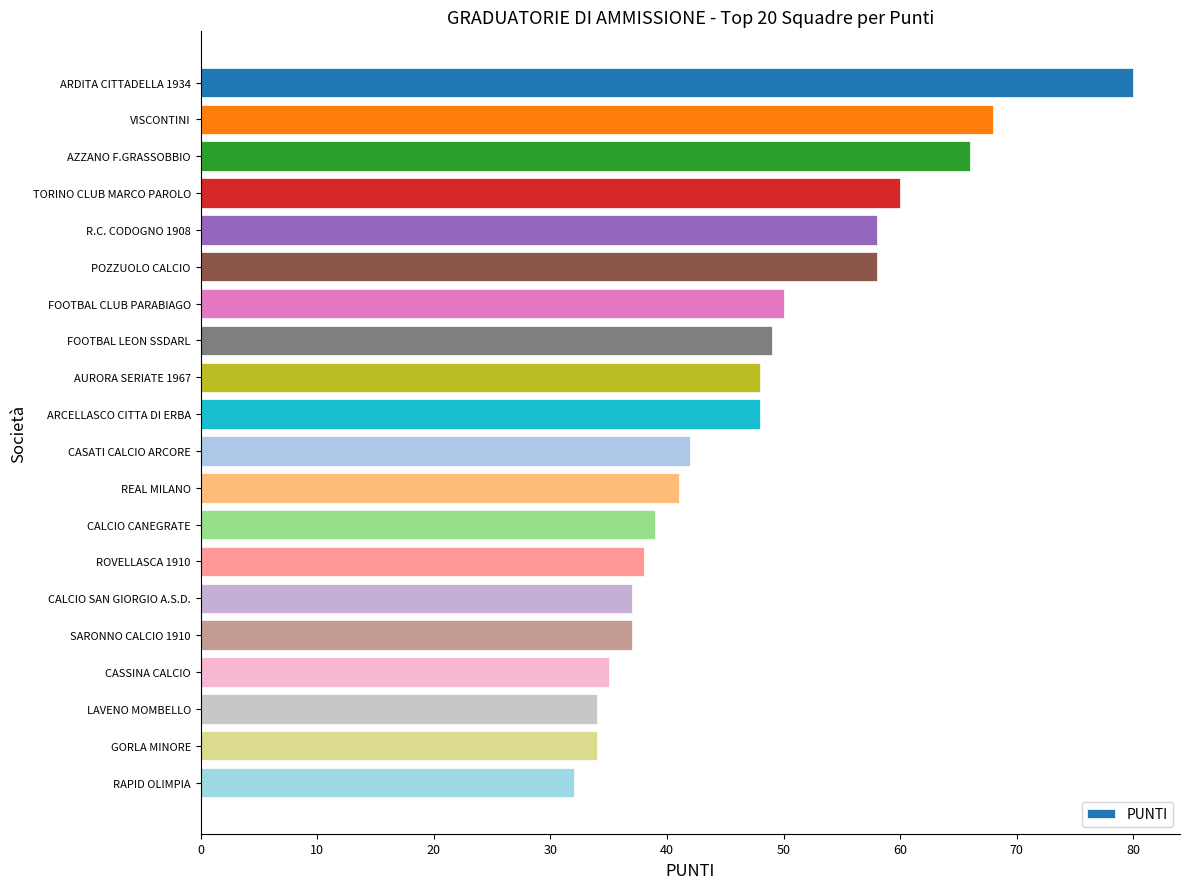

Does the chart contain stacked bars?

No